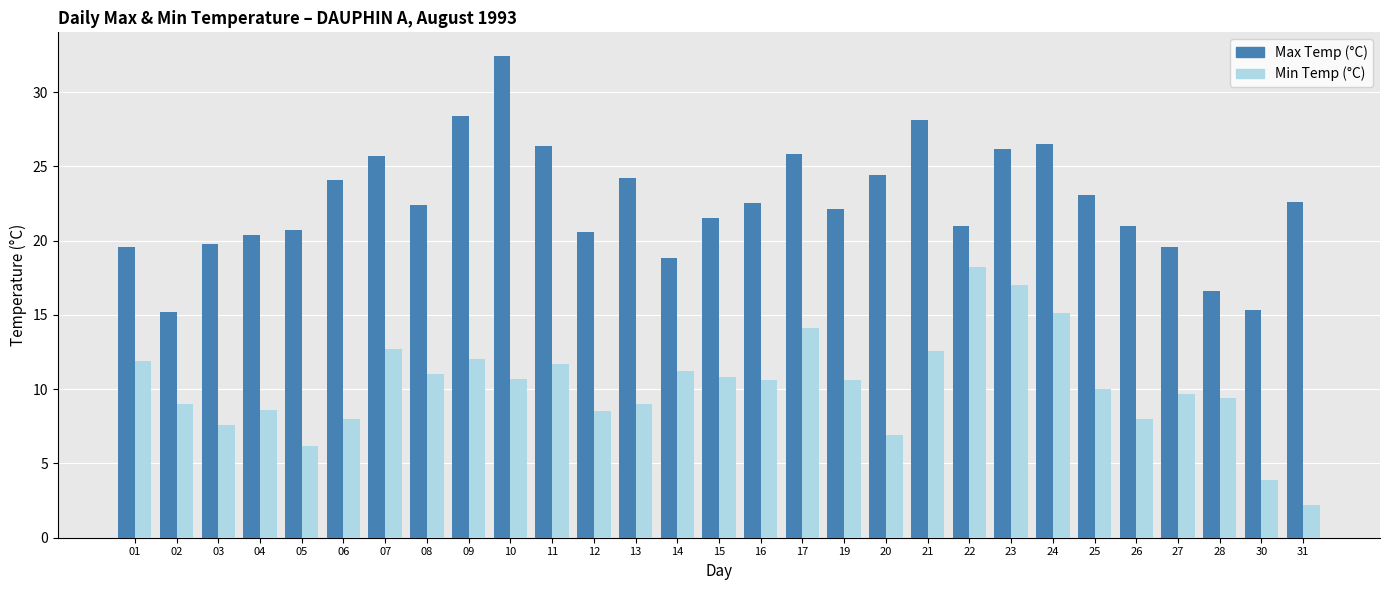

What is the spread (max minus min) of values at 14?

7.6